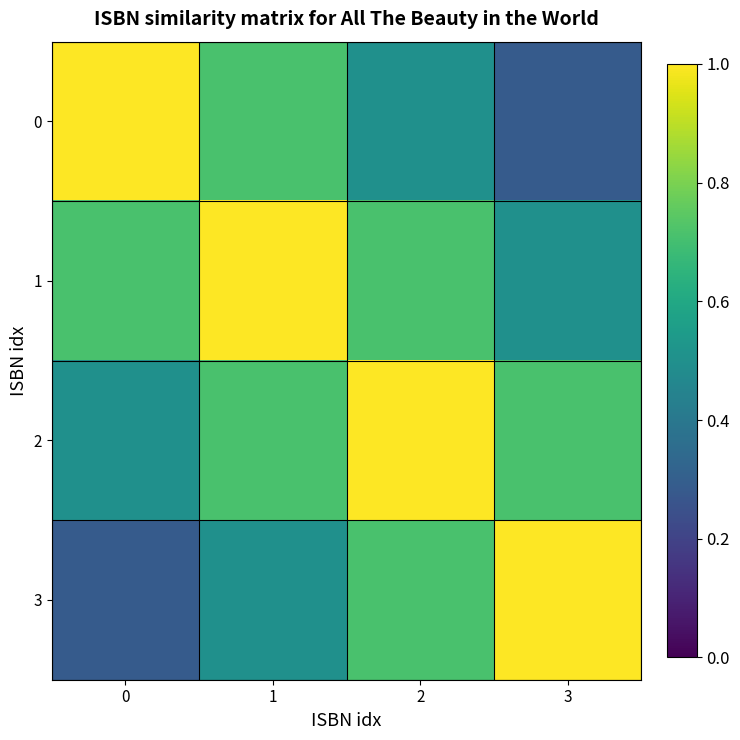

At which category is the sum across all series the highest?

1